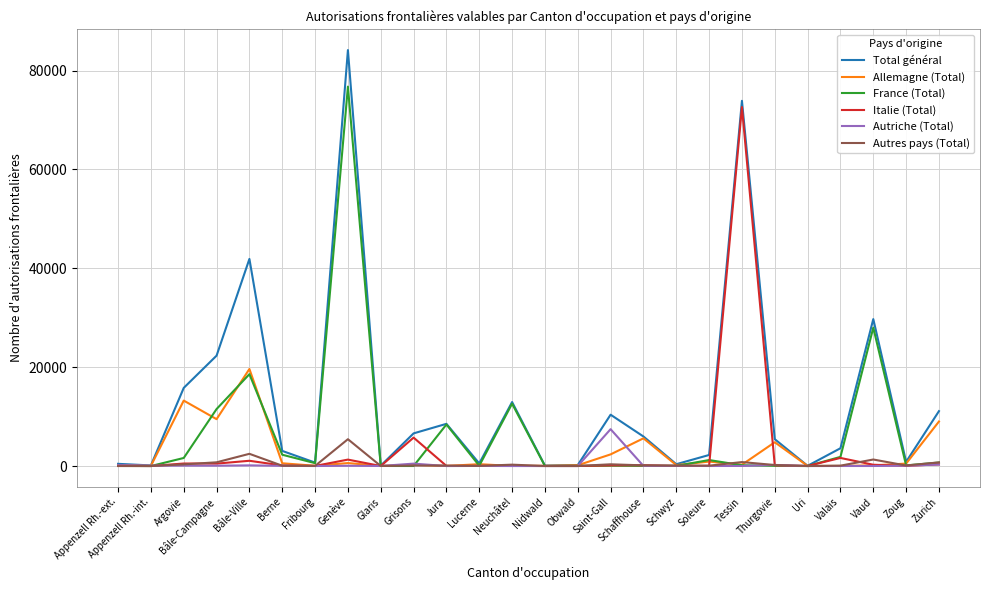

At which category is the sum across all series the highest?

Genève